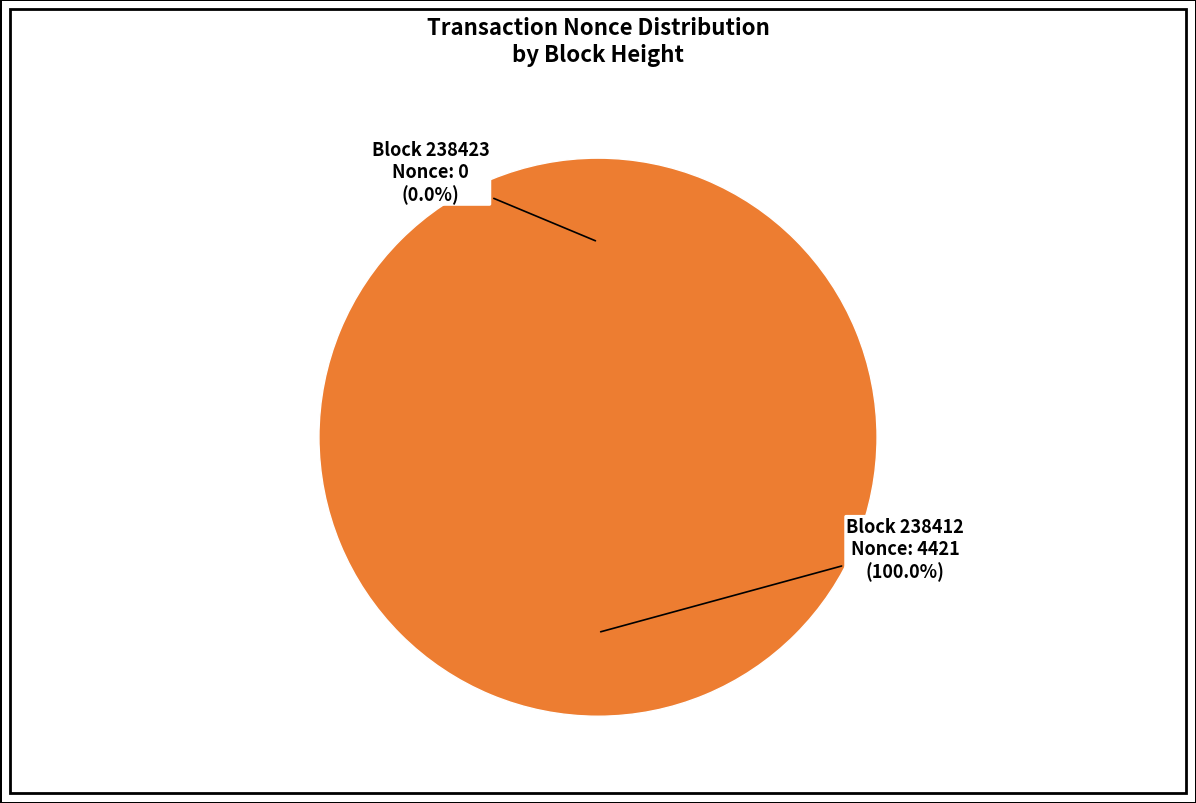

What percentage do 238412 and 238423 together represent?

100.0%